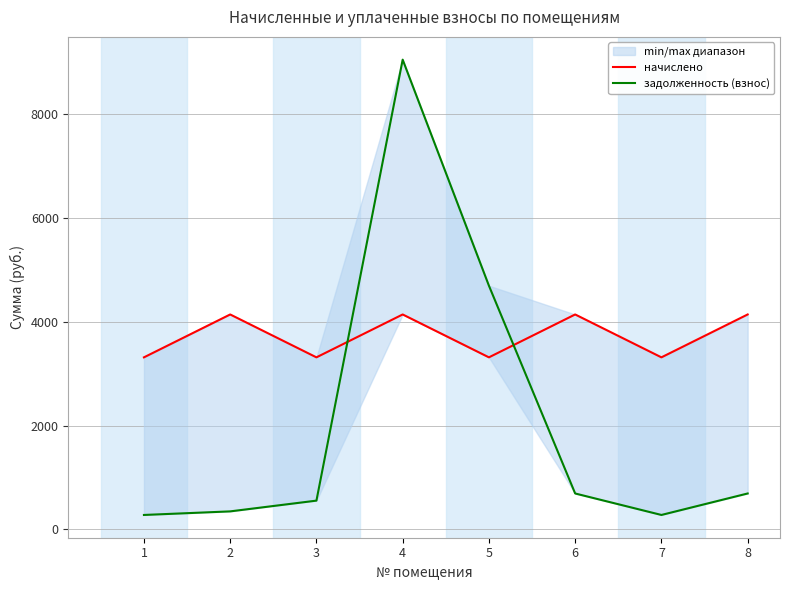

How many values in the задолженность (взнос) series exceed 690?

4